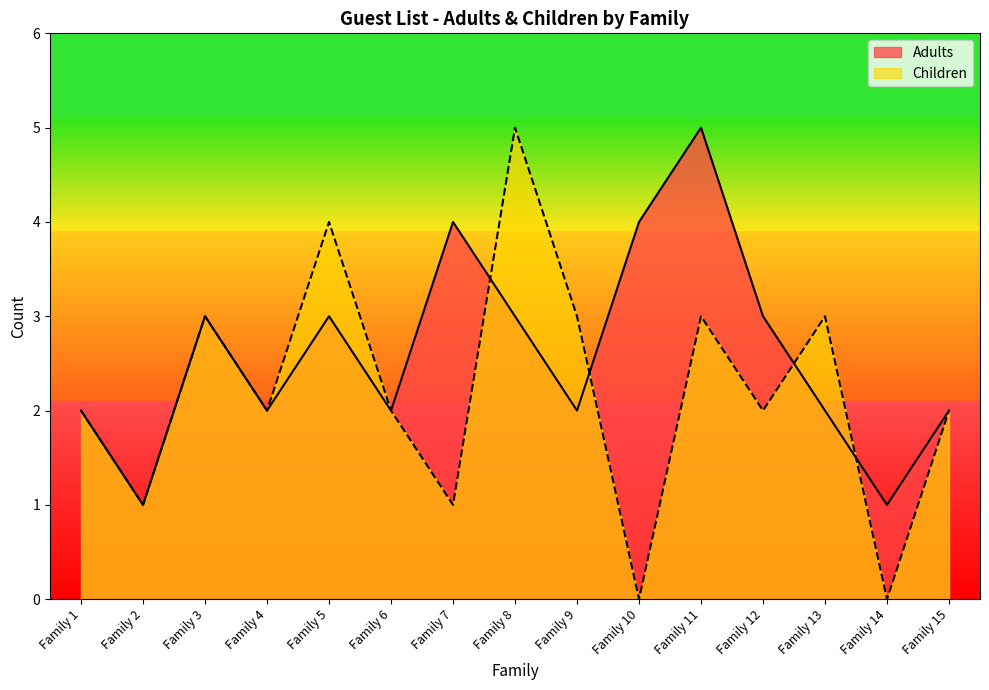

How many categories are shown in the chart?

15